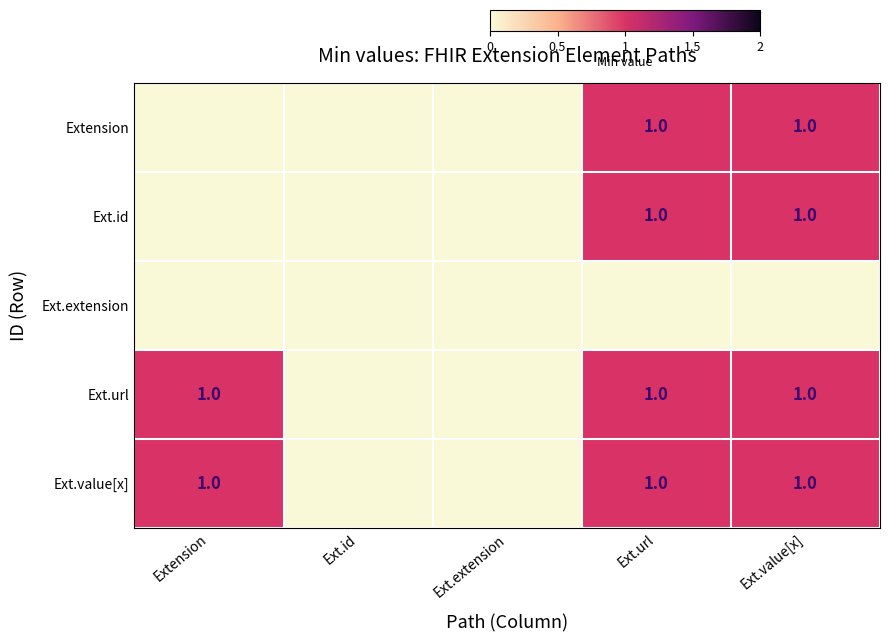

The Ext.url series shows 0 at Ext.url. True or false?

False